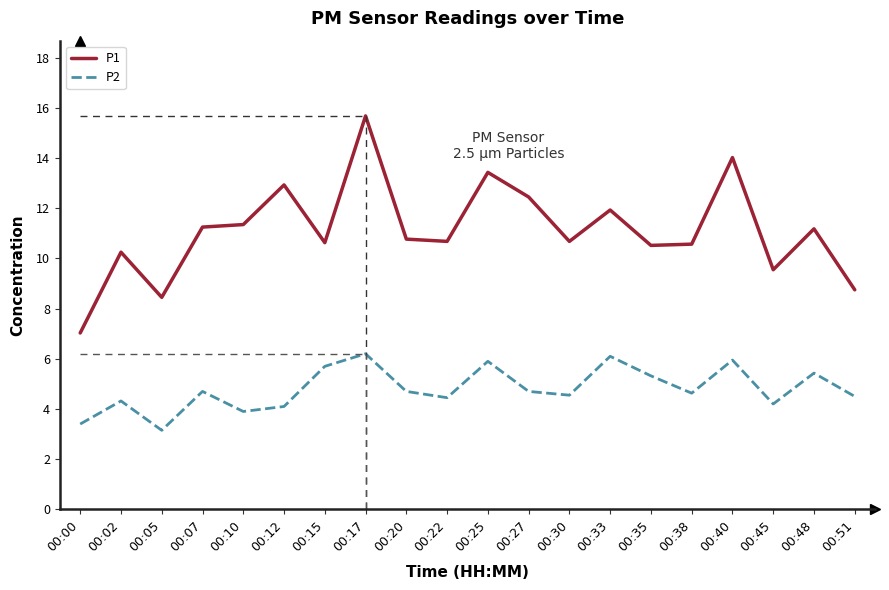

True or false: P2 and P1 intersect in this chart.

False